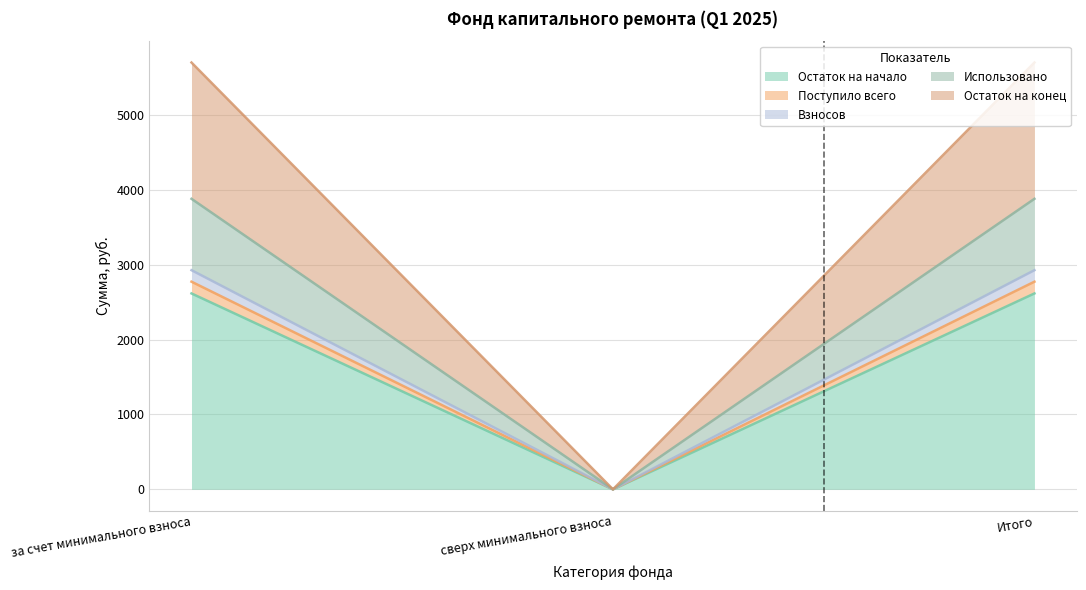

At how many categories does at least one series exceed 4968?

2